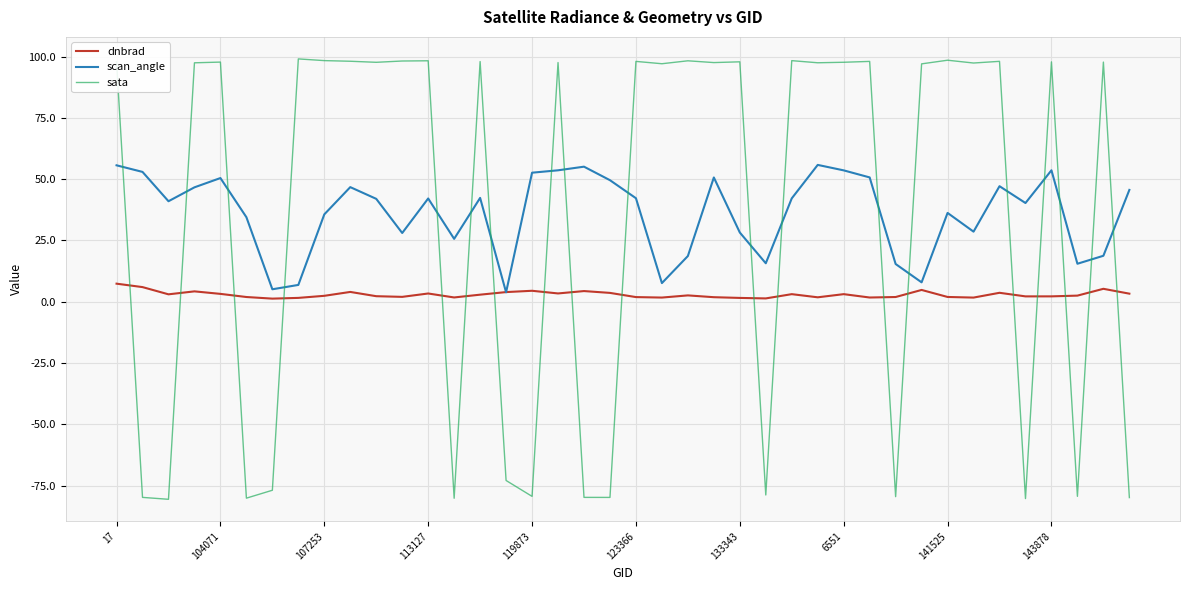

True or false: sata and scan_angle cross at least once.

True